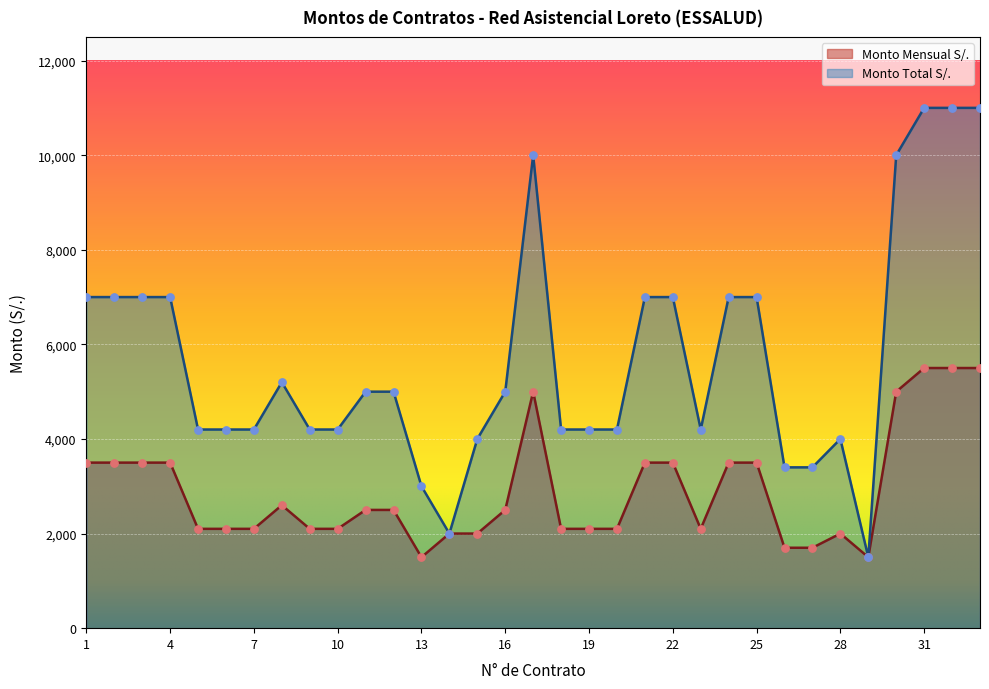

Which series reaches the maximum Y coordinate?

Monto Total S/.